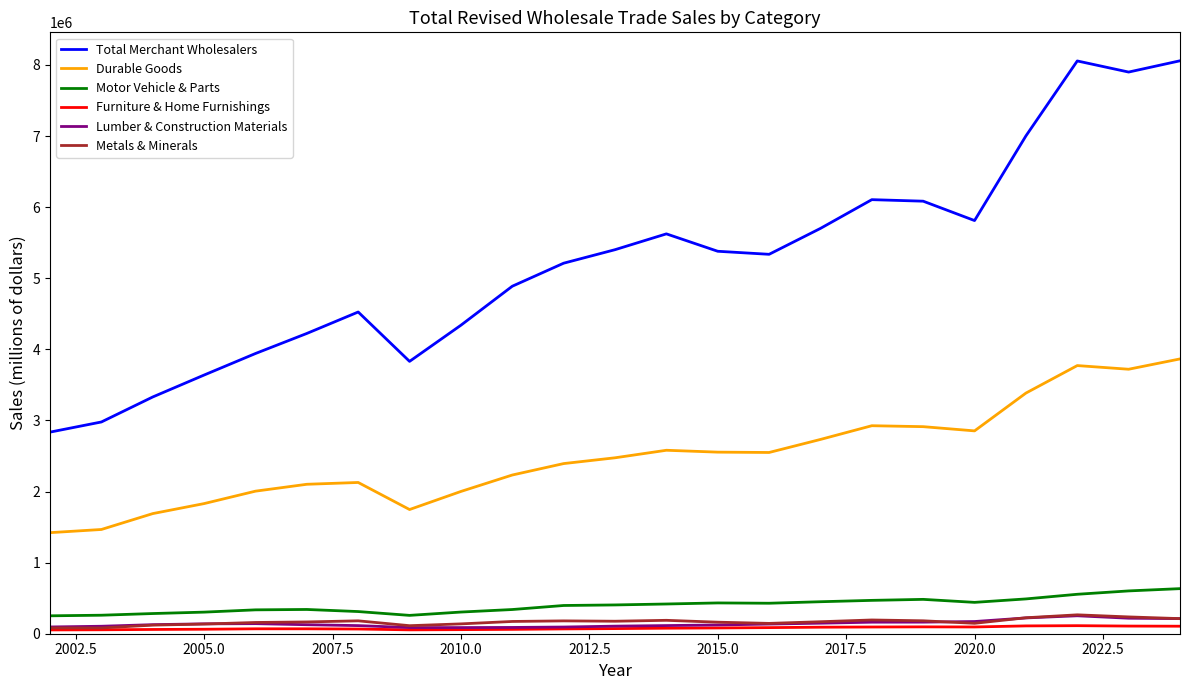

Which series has the largest total across all categories?

Total Merchant Wholesalers